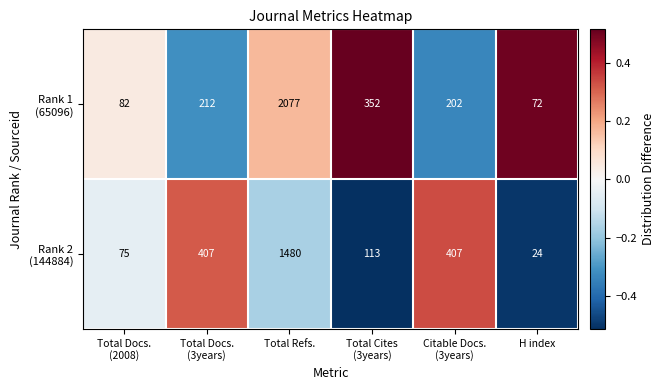

Which label corresponds to the largest value in the chart?

Total Refs.